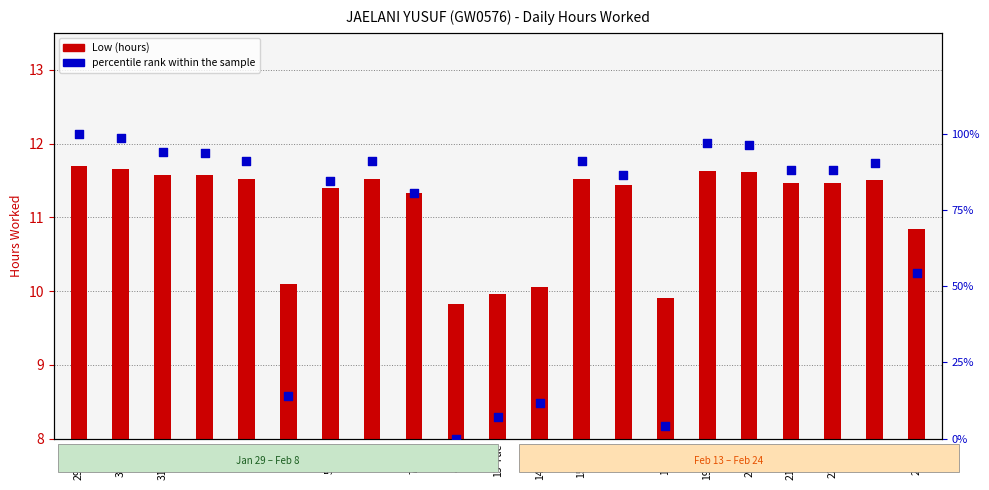

What is the total value across all series at 31-Wed?

105.7